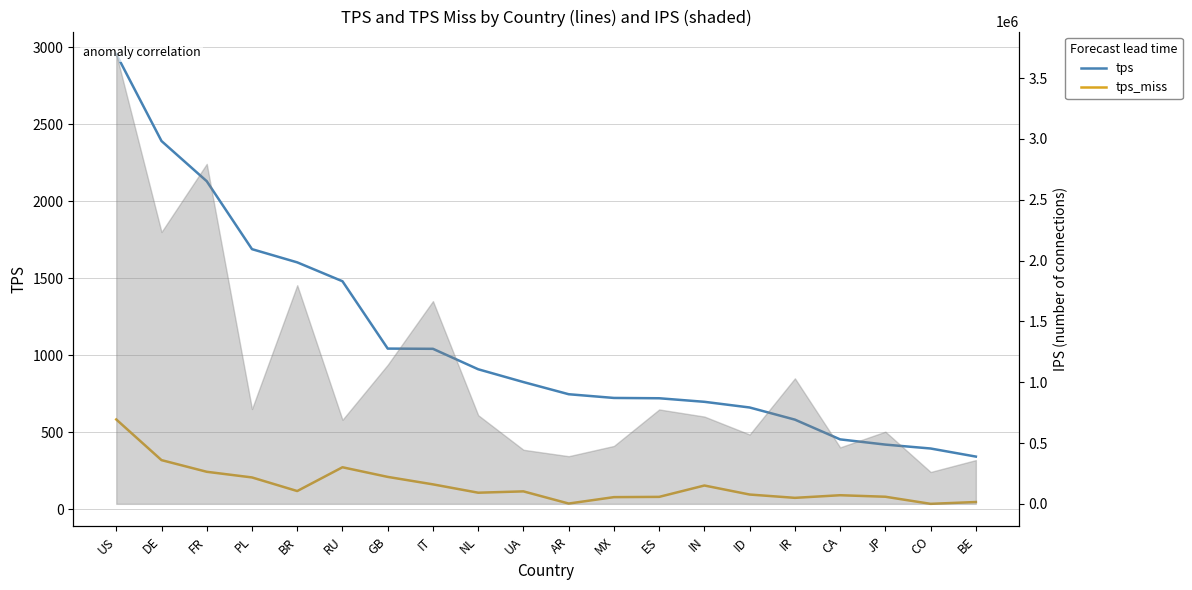

What position from the right is US?

20